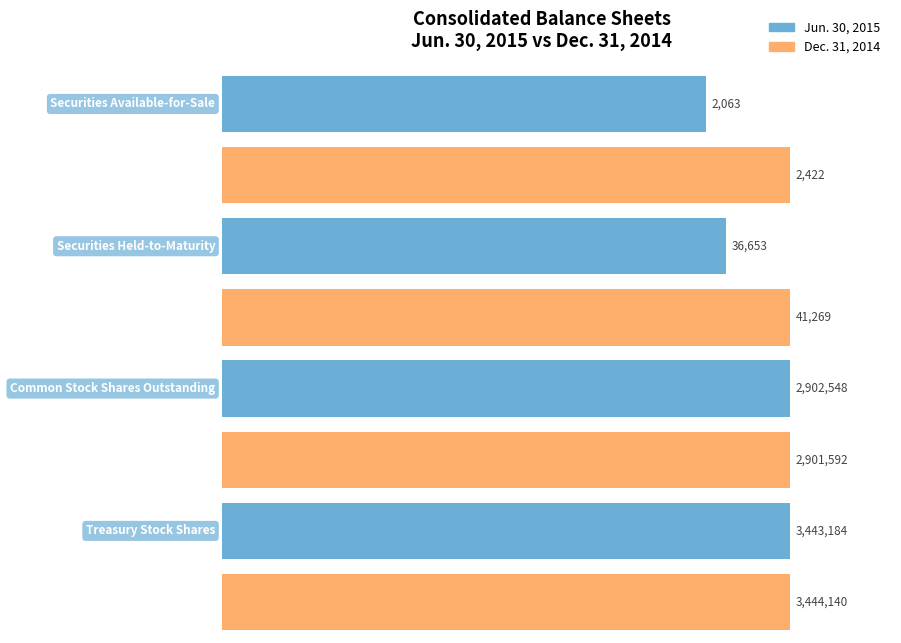

At which category does the chart reach its minimum across all series?

Securities Available-for-Sale